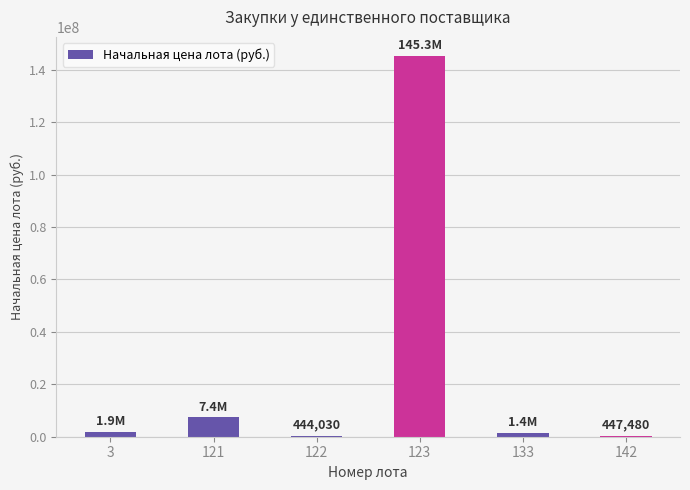

Are the bars horizontal?

No